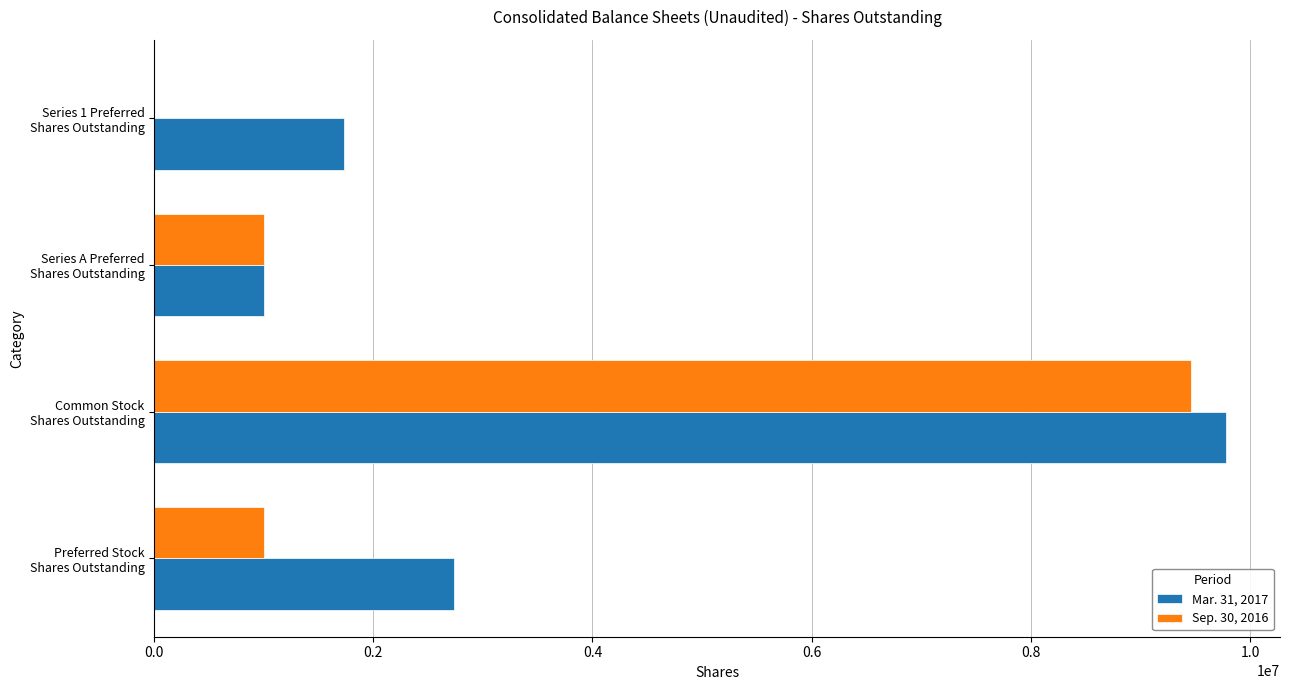

What is the highest value of the Sep. 30, 2016 series?

9460283